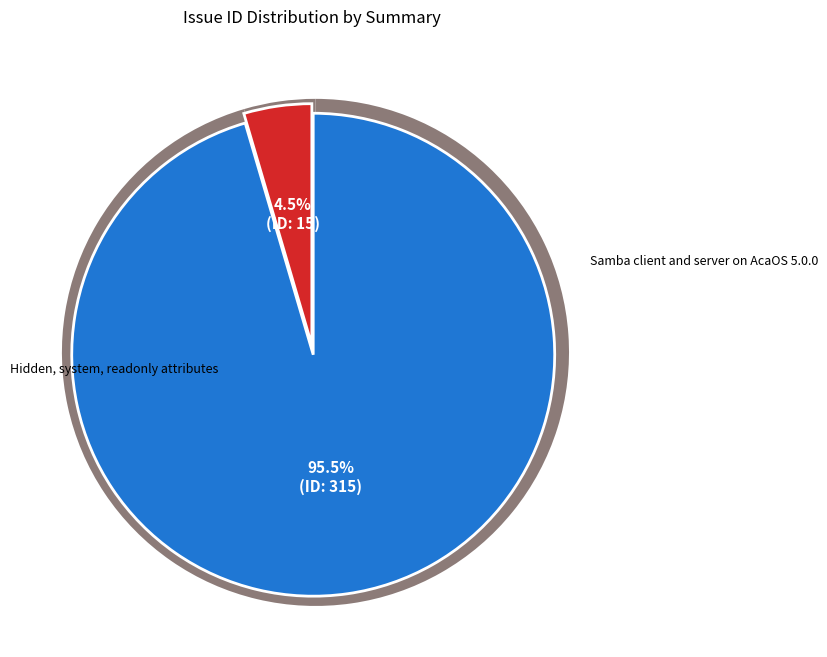

Which category has the smallest portion of the pie?

Hidden, system, readonly attributes